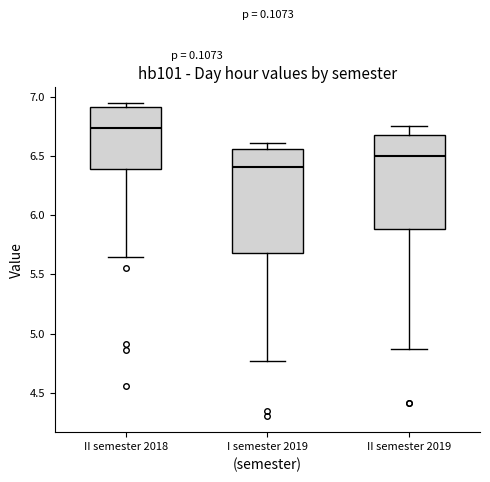

Reading left to right, transcribe this box plot: for each box, give where its median line is, the range the box spans, and where its two whiskers end, as read against the y-axis. The values are not printed on the chart, so give them approximately, as read against the axis.

II semester 2018: median 6.75, box 6.40 to 6.90, whiskers 5.65 to 6.95
I semester 2019: median 6.40, box 5.70 to 6.55, whiskers 4.75 to 6.60
II semester 2019: median 6.50, box 5.90 to 6.70, whiskers 4.85 to 6.75